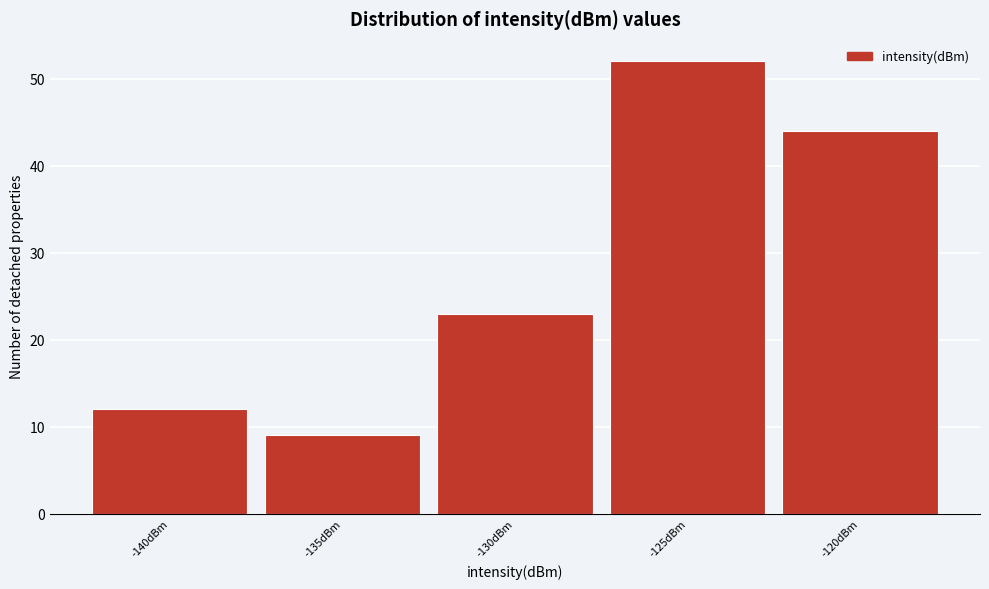

Reading left to right, list all the values displayed in this chart.

-140dBm=12	-135dBm=9	-130dBm=23	-125dBm=52	-120dBm=44